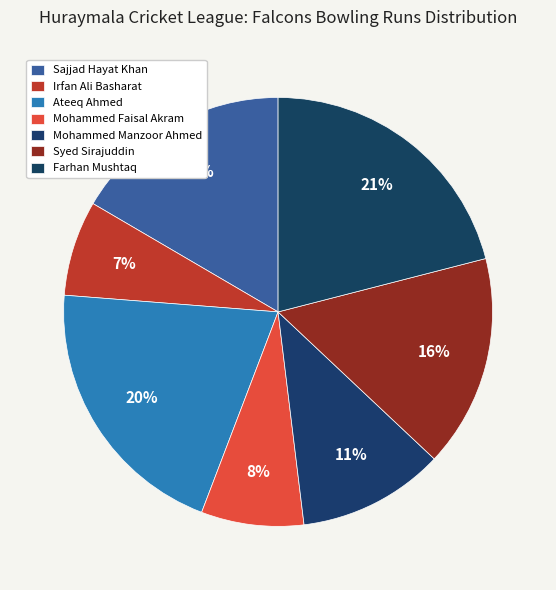

Which category has the smallest portion of the pie?

Irfan Ali Basharat